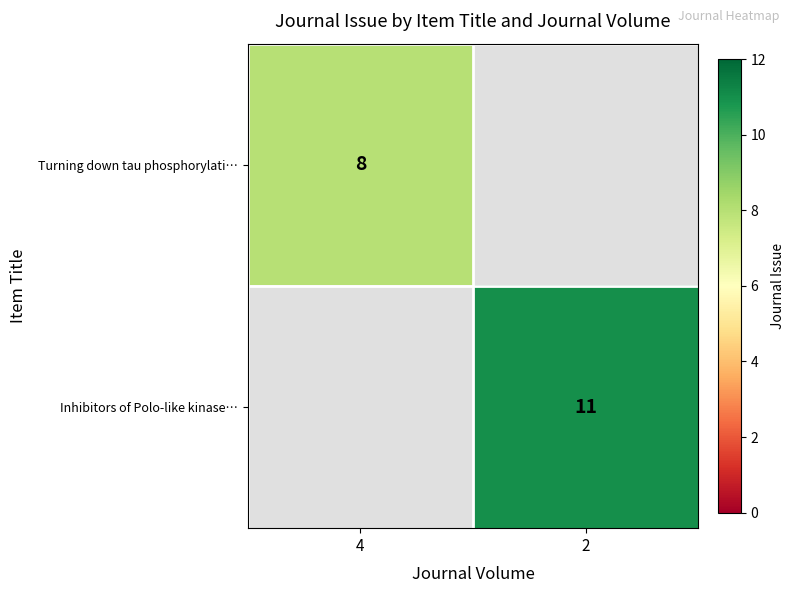

How many categories are shown in the chart?

2